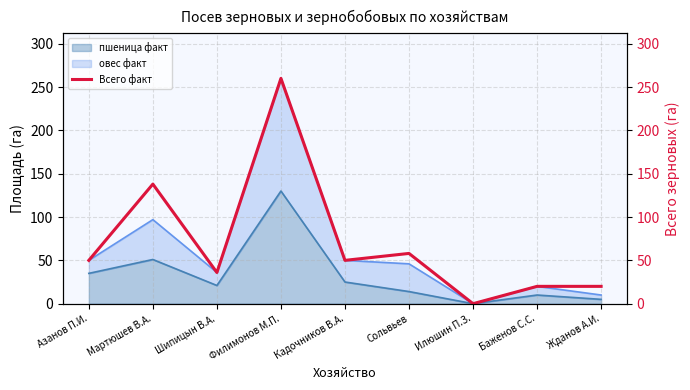

What value does the пшеница факт series have at Азанов П.И.?

35